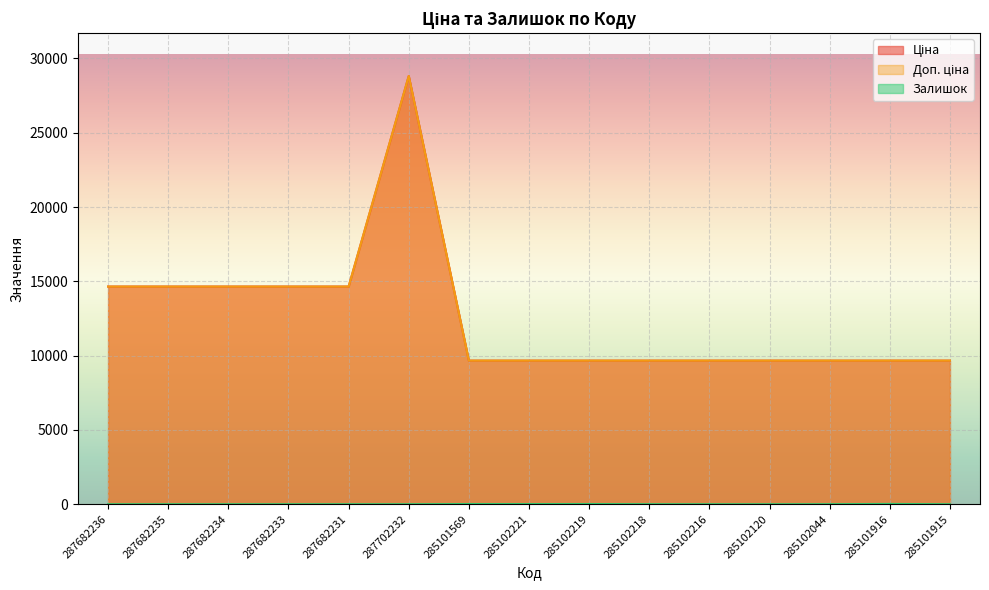

At which label does Ціна reach its minimum?

285101569